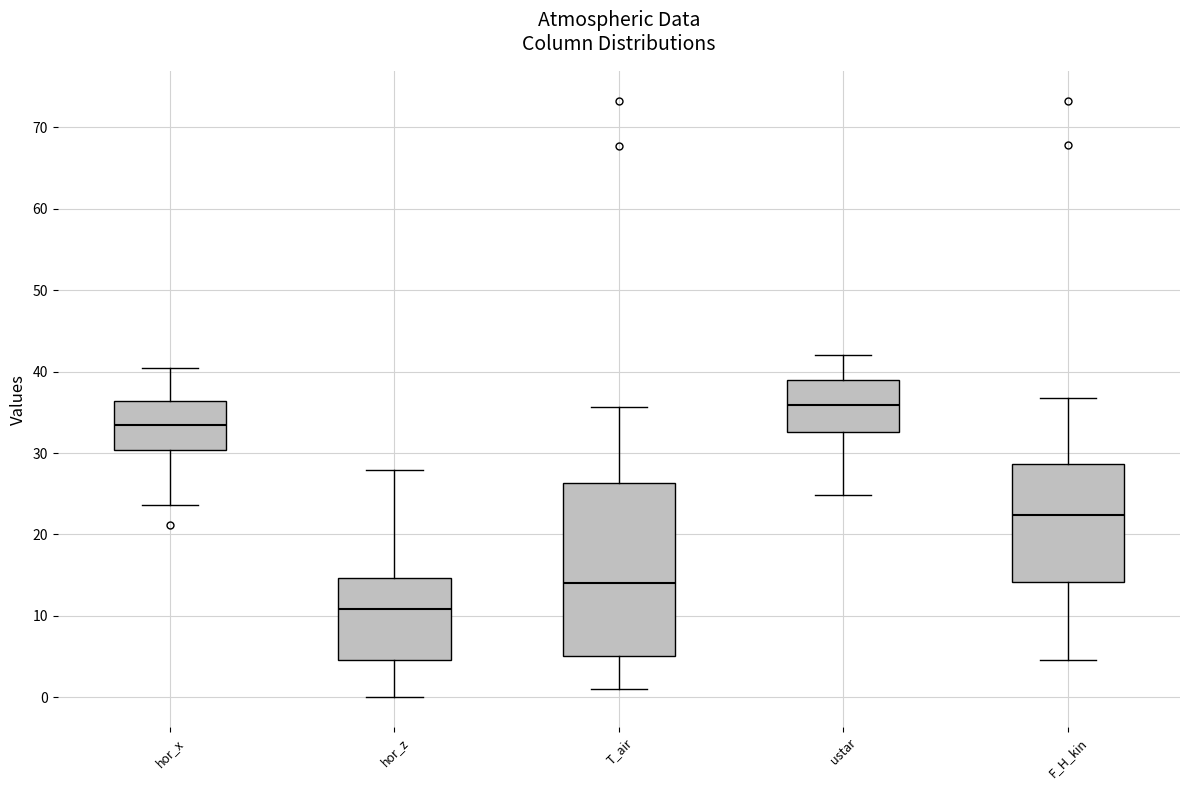

Where is the upper edge of the box for ustar on the y-axis? The values are not printed on the chart, so give them approximately, as read against the axis.

39